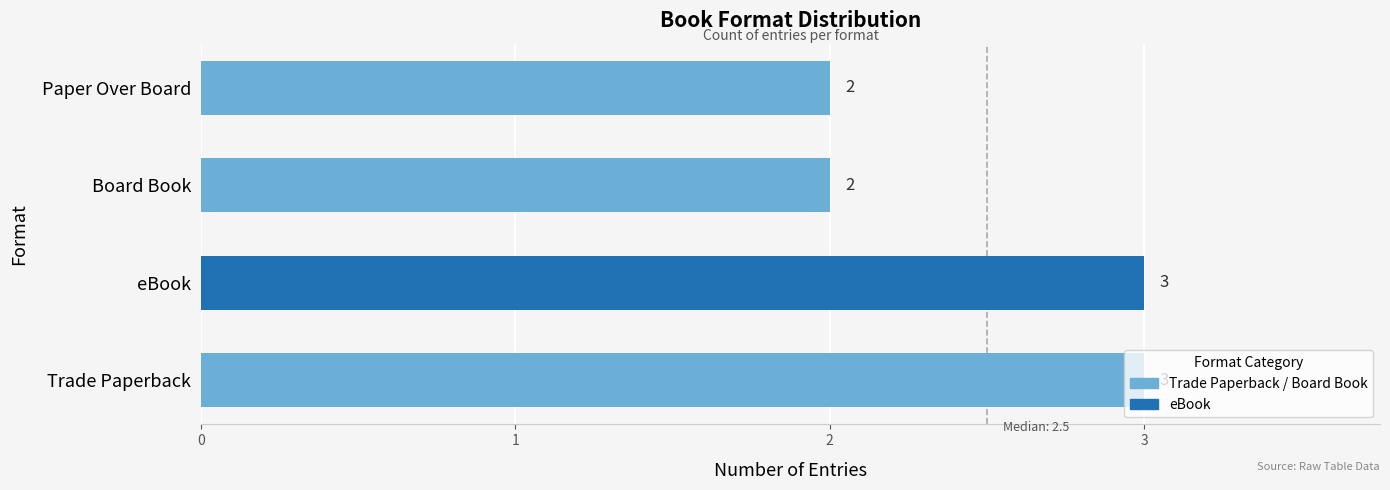

Count the number of categories in the chart.

4